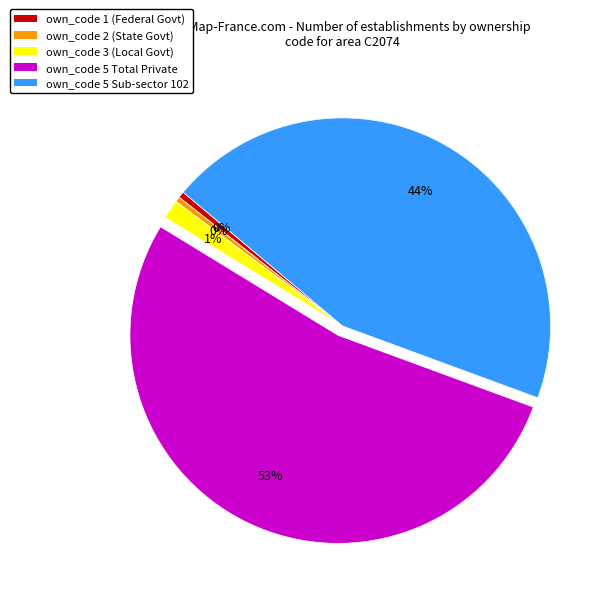

True or false: own_code 5 Sub-sector 102 accounts for 52% of the total.

False